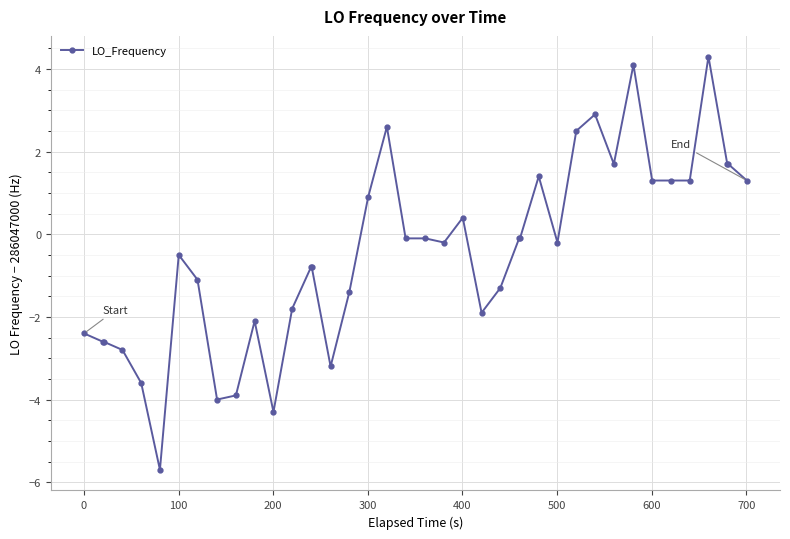

Reading left to right, what are all the values shown in this chart?

-2.4	-2.6	-2.6	-2.8	-3.6	-5.7	-0.5	-1.1	-4.0	-3.9	-2.1	-4.3	-1.8	-0.8	-0.8	-3.2	-1.4	0.9	2.6	-0.1	-0.1	-0.2	0.4	-1.9	-1.3	-0.1	-0.1	1.4	-0.2	2.5	2.9	1.7	4.1	1.3	1.3	1.3	4.3	1.7	1.7	1.3